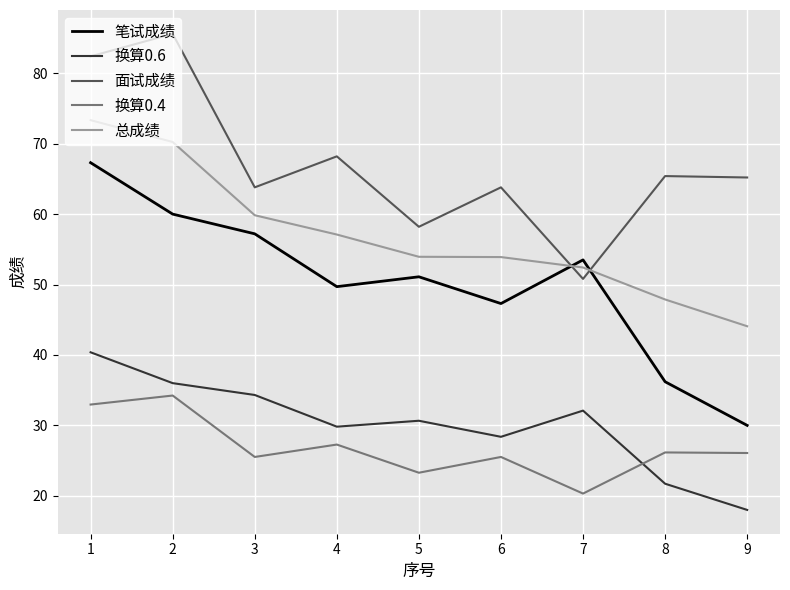

List the series in order of their peak value, lowest first.

换算0.4, 换算0.6, 笔试成绩, 总成绩, 面试成绩